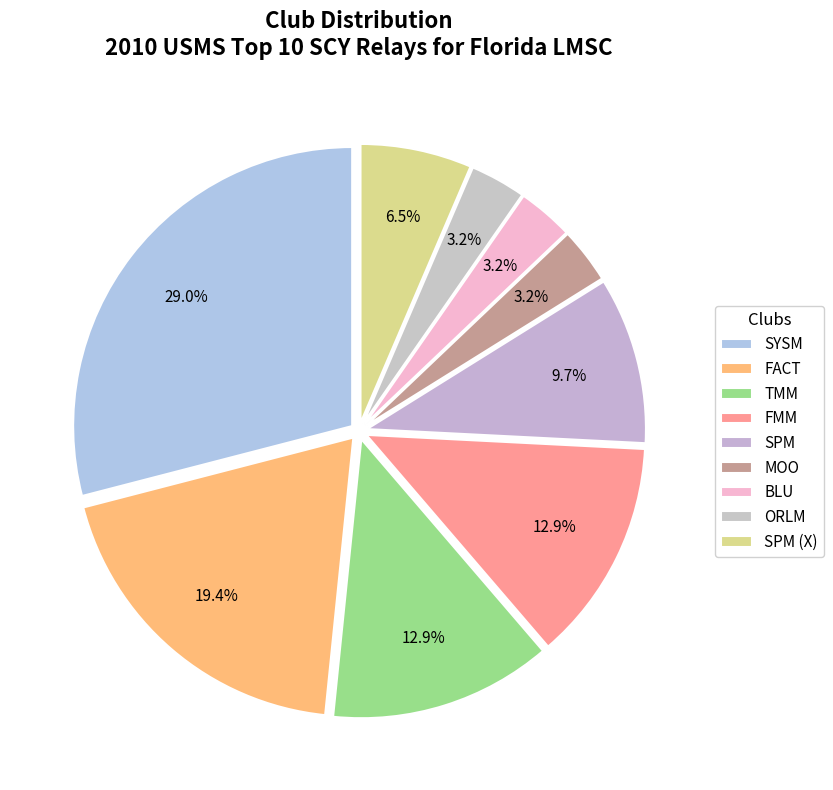

To the nearest percent, what portion does ORLM represent?

3%